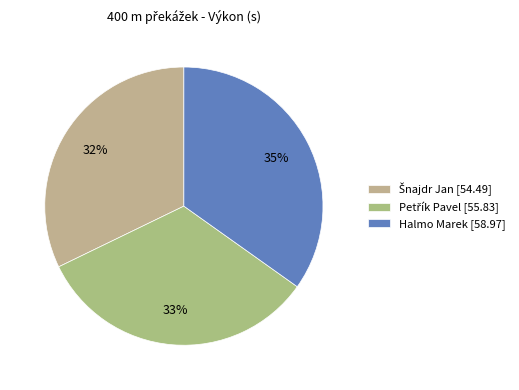

How much of the chart is everything except Petřík Pavel?

67.0%